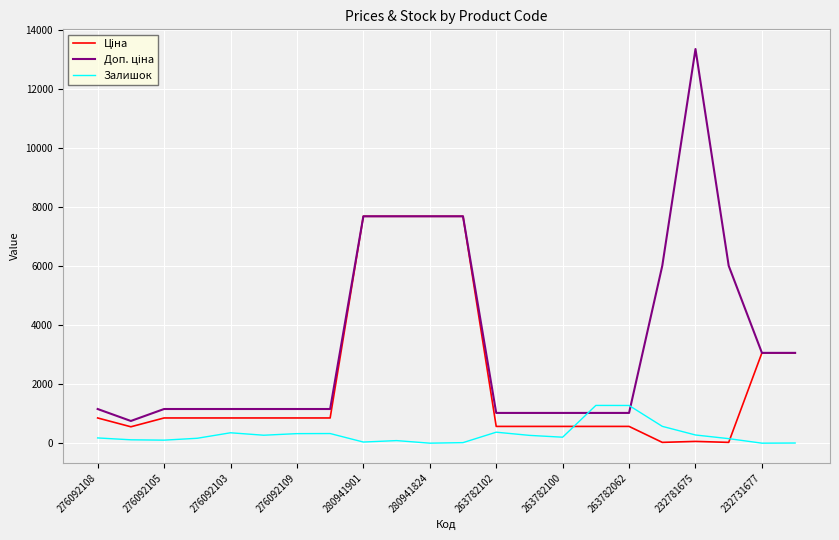

What is the maximum value for Залишок?

1279.0